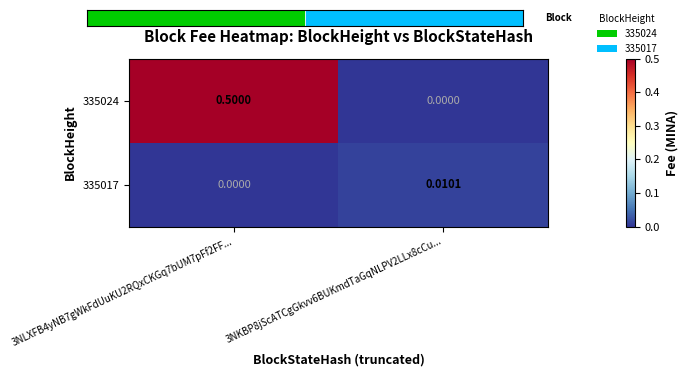

The value of 335024 at 3NKBP8jScATCgGkvv6BUKmdTaGqNLPV2LLx8cCu... is 0.0. True or false?

True